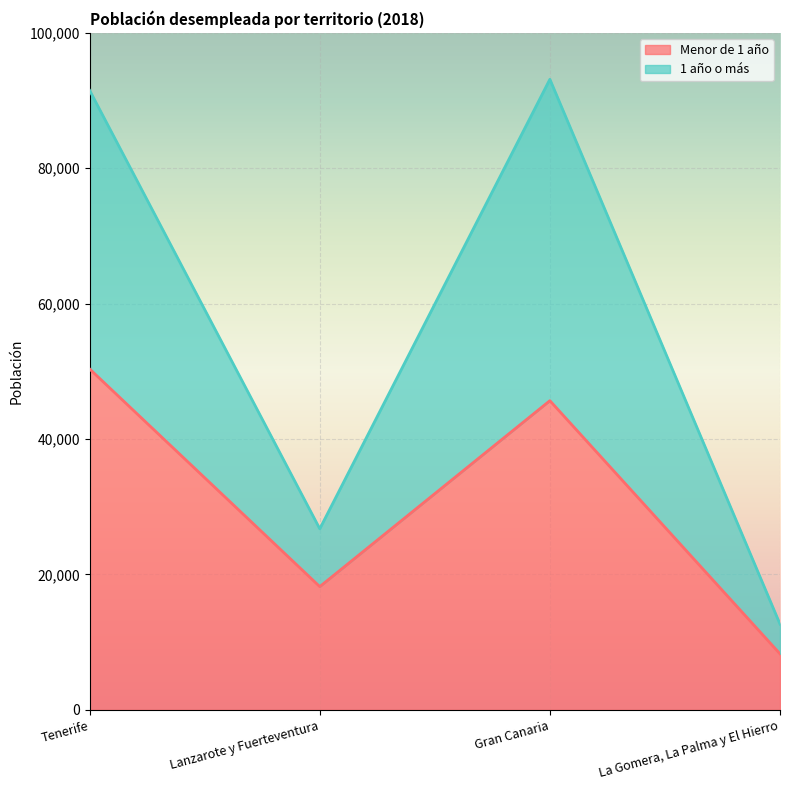

What is the total value across all series at Gran Canaria?

93137